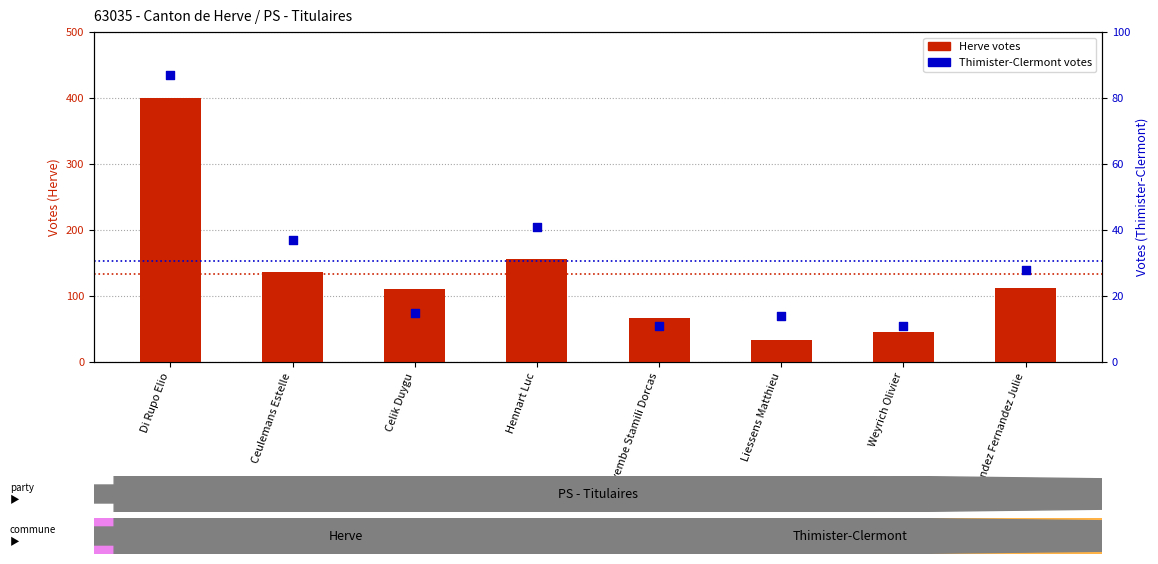

Which series has the largest total across all categories?

Herve votes